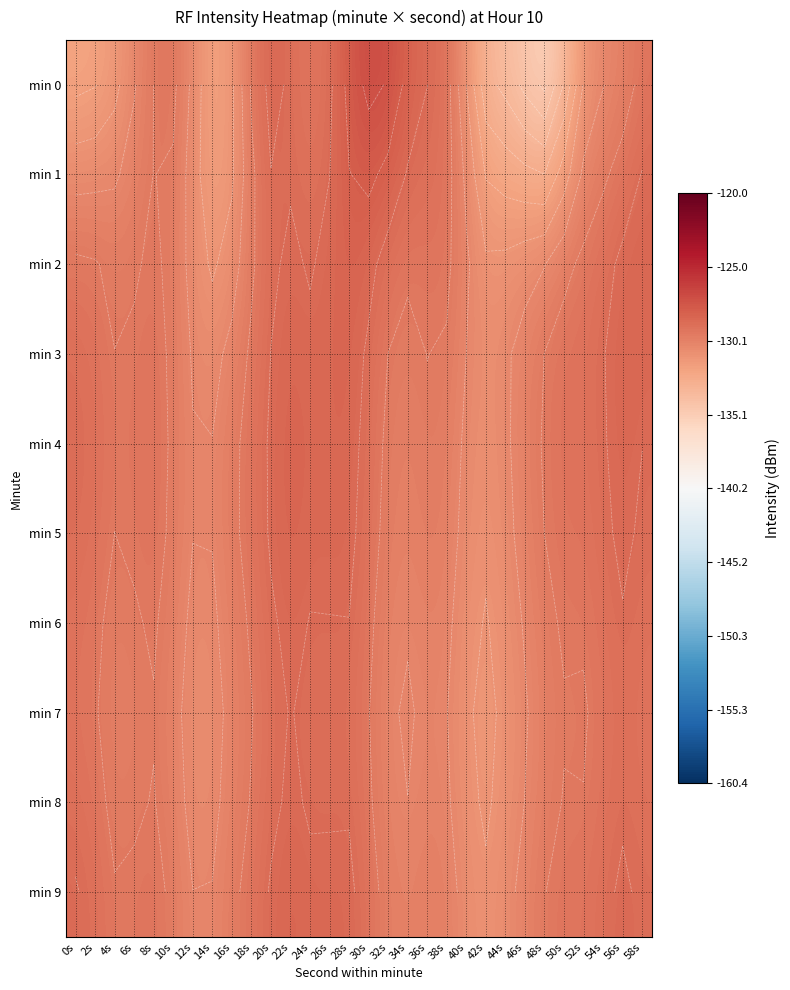

List the labels in order of min 9 value, smallest first.

42s, 40s, 44s, 12s, 14s, 34s, 46s, 38s, 32s, 36s, 16s, 10s, 48s, 4s, 6s, 52s, 50s, 8s, 18s, 30s, 2s, 54s, 58s, 0s, 20s, 56s, 24s, 26s, 28s, 22s